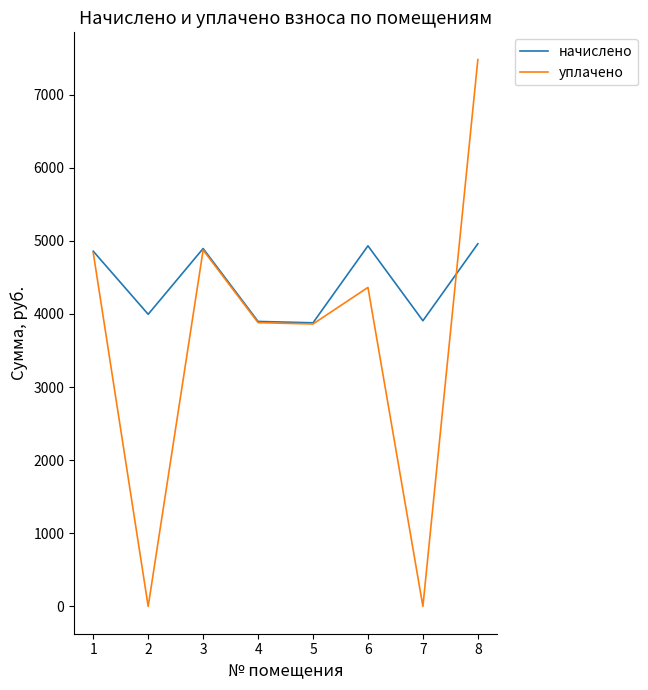

The уплачено series shows 2121.0 at 8. True or false?

False